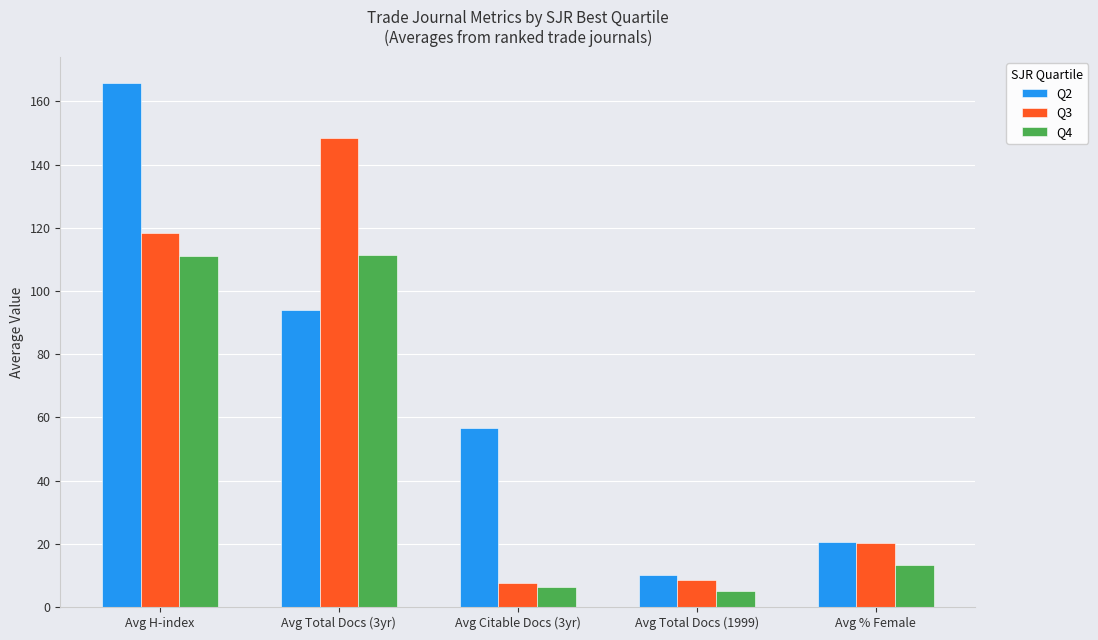

What is the label of the 2nd bar from the left?

Avg Total Docs (3yr)